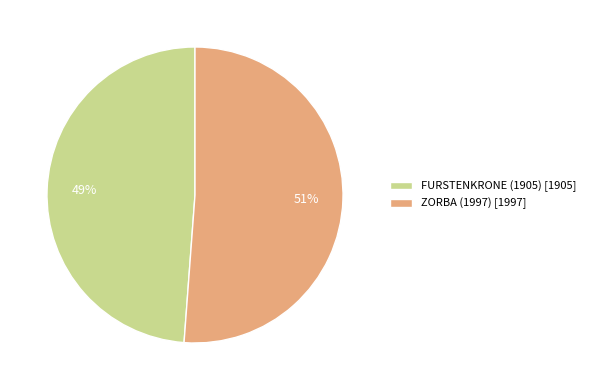

Which category accounts for the majority?

ZORBA (1997)